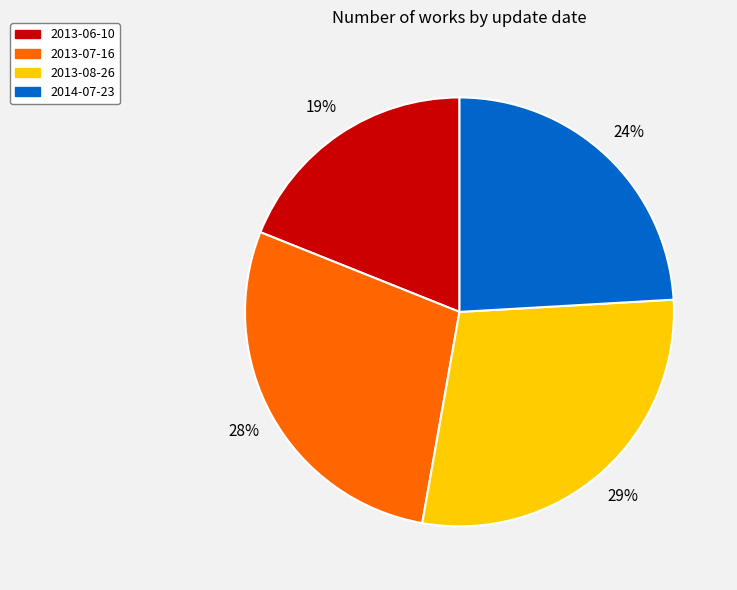

To the nearest percent, what is the difference between the largest and smallest slice percentages?

10%